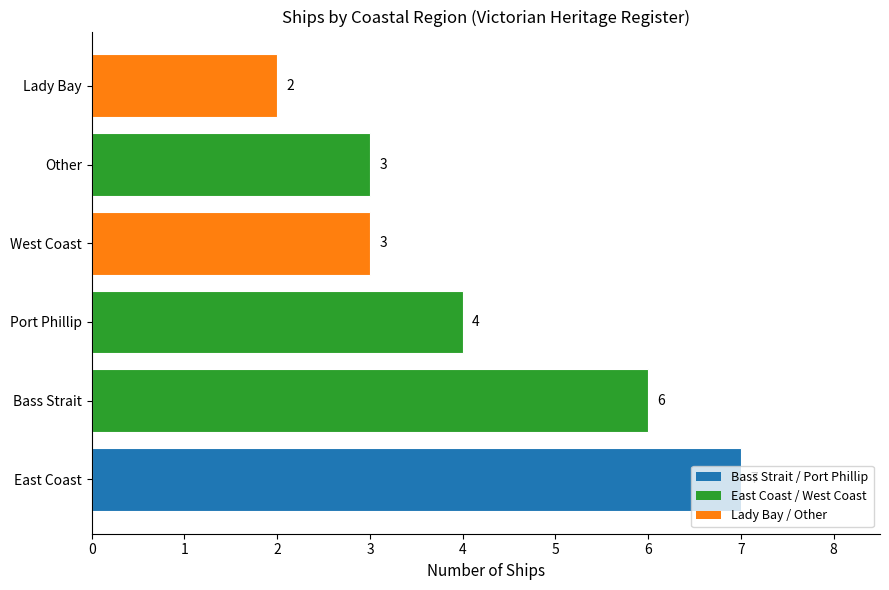

How many data points are less than 4?

3